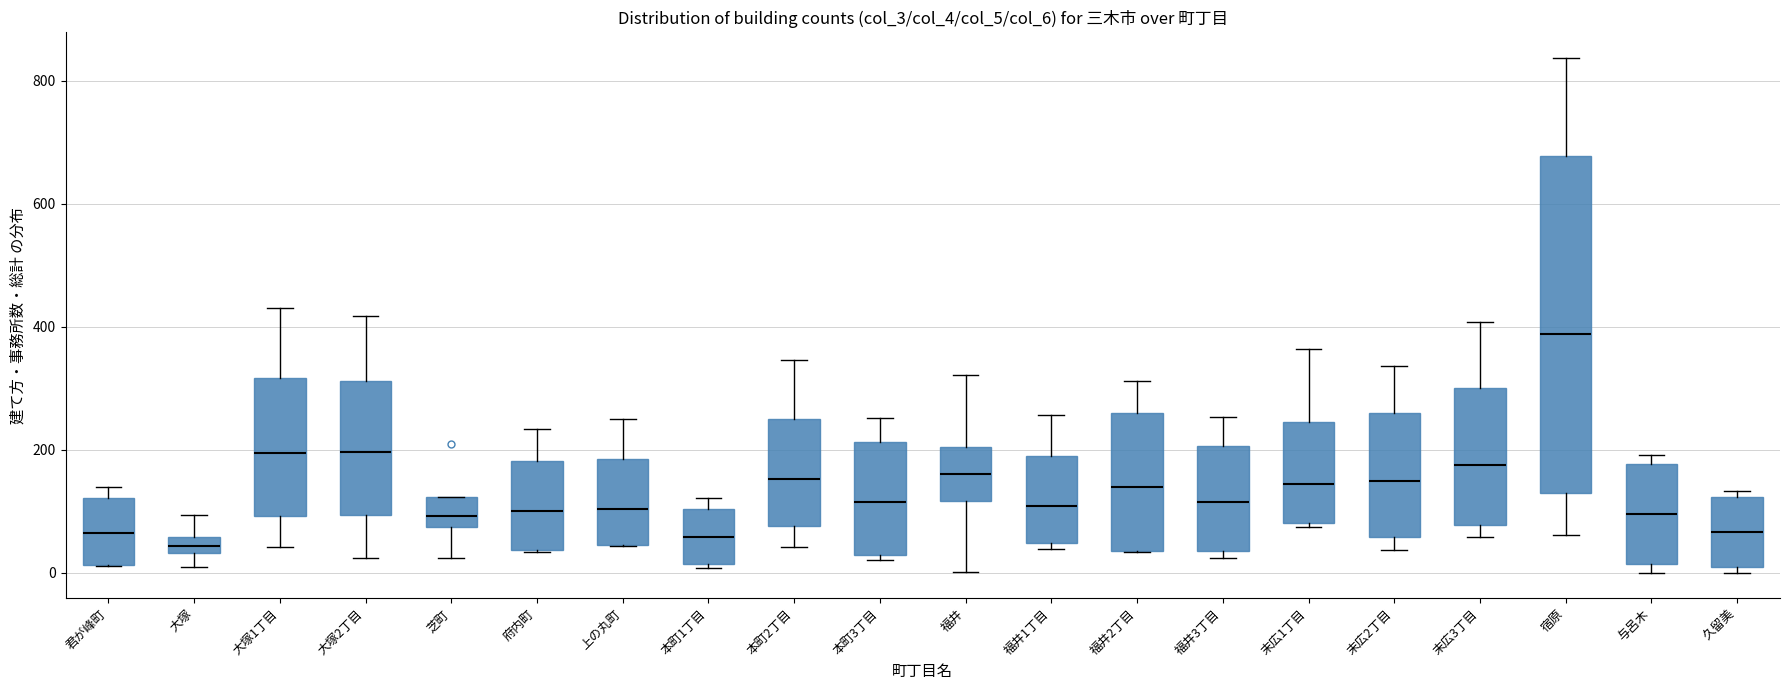

Where is the upper edge of the box for 福井2丁目 on the y-axis? The values are not printed on the chart, so give them approximately, as read against the axis.

260